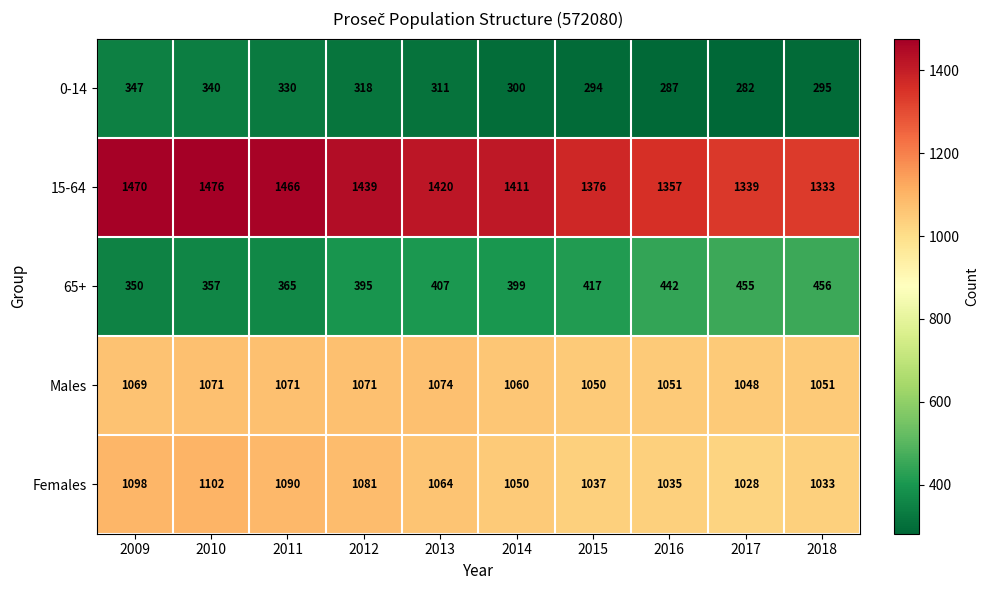

What is the sum of all 15-64 values?

14087